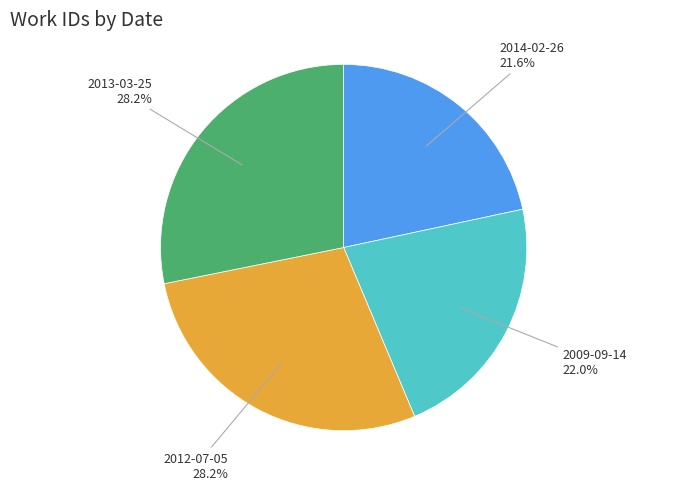

What percentage do 2009-09-14 and 2013-03-25 together represent?

50.2%